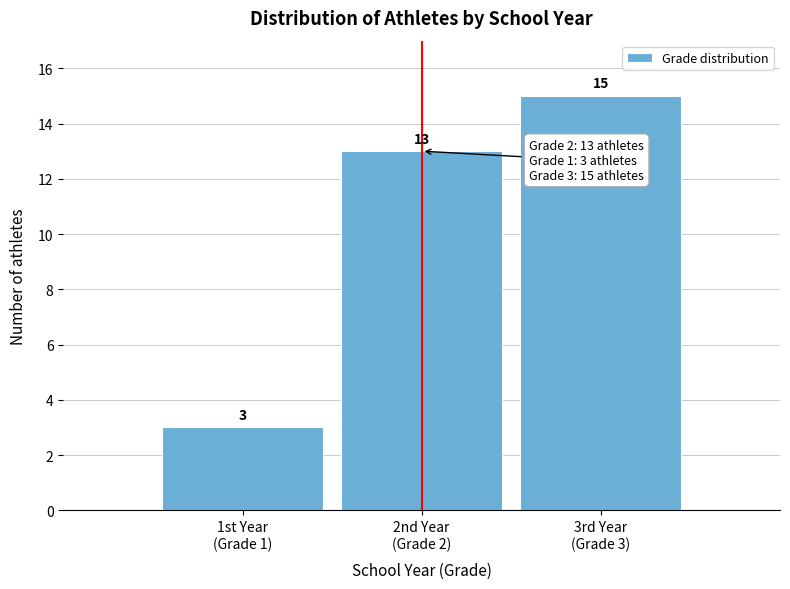

Reading left to right, list all the values displayed in this chart.

3	13	15